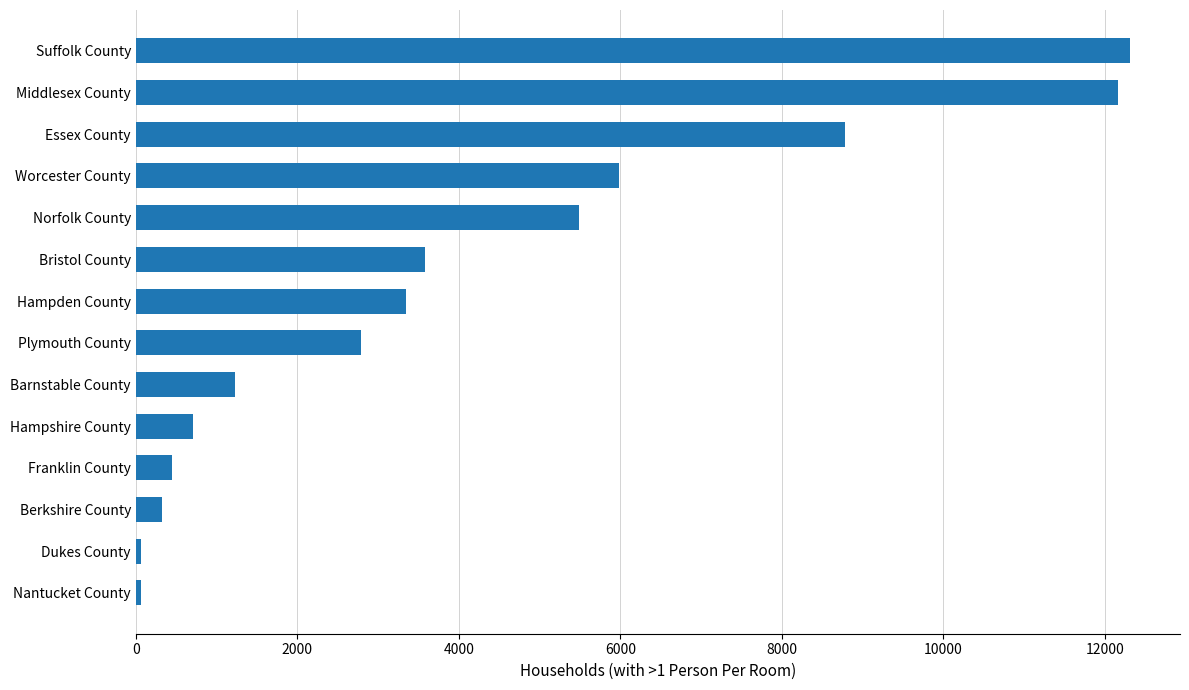

Are the bars grouped side by side (vs. stacked)?

No